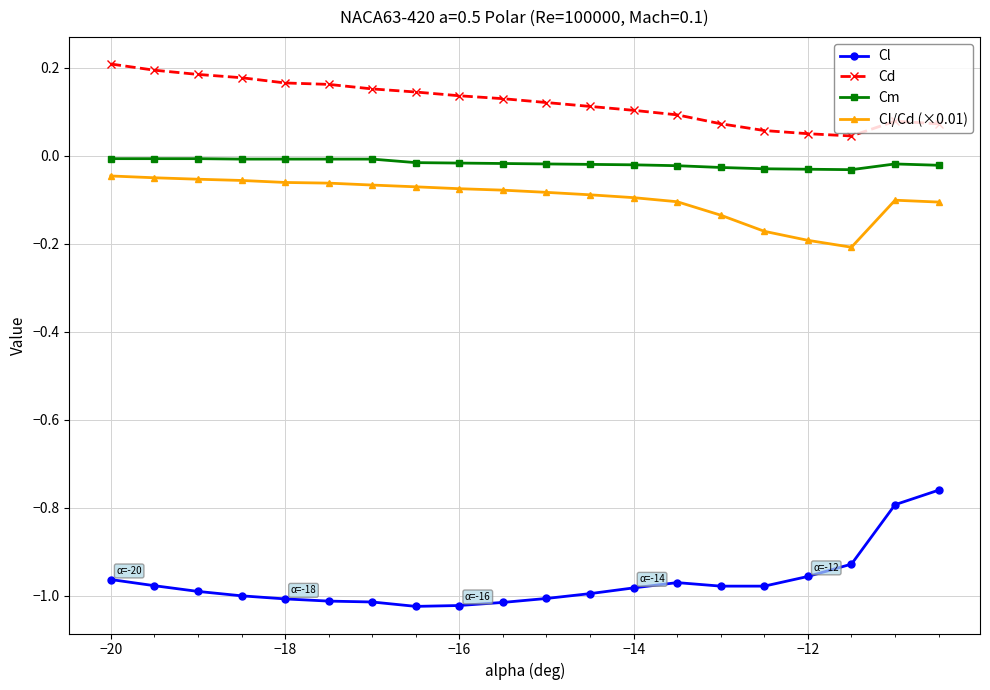

True or false: Cm has more than 0 points higher than both neighbors.

True